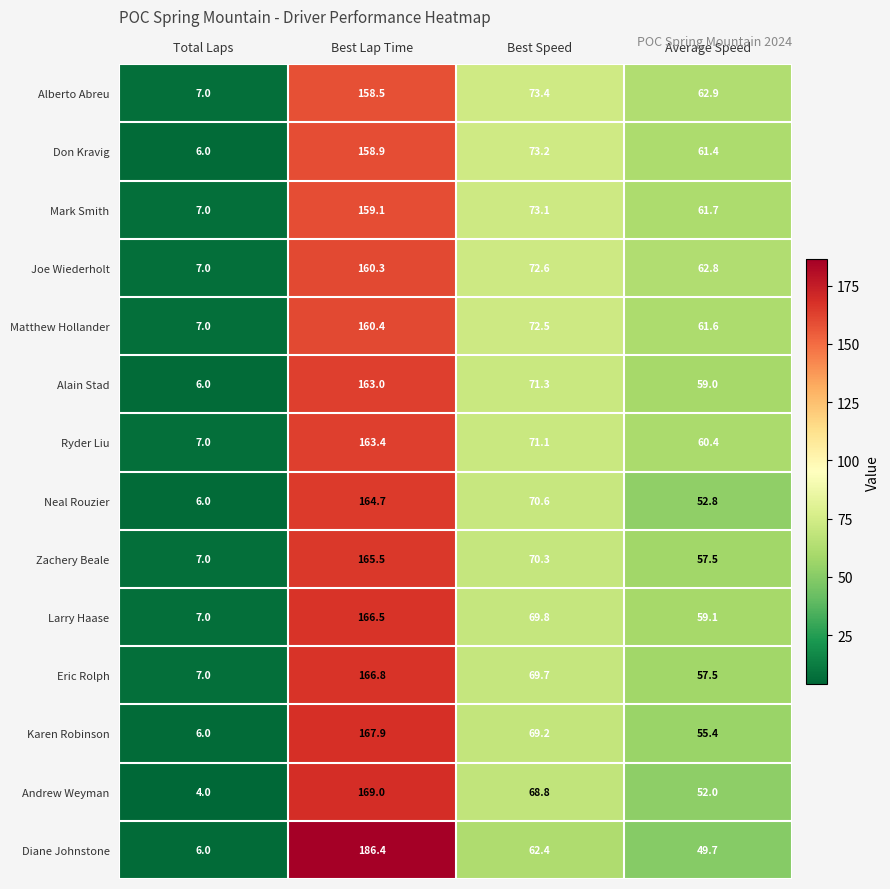

What is the spread (max minus min) of values at Best Lap Time?

27.9